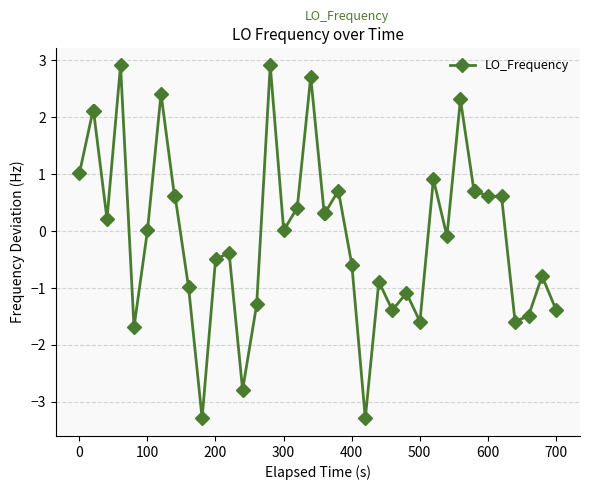

What is the difference between the maximum and minimum values?

6.2